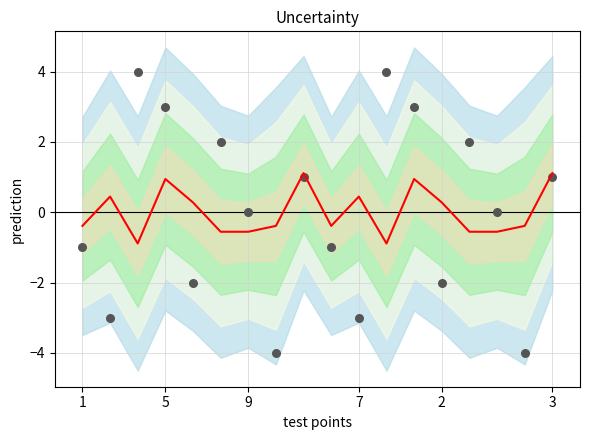

At which category is the sum across all series the highest?

5